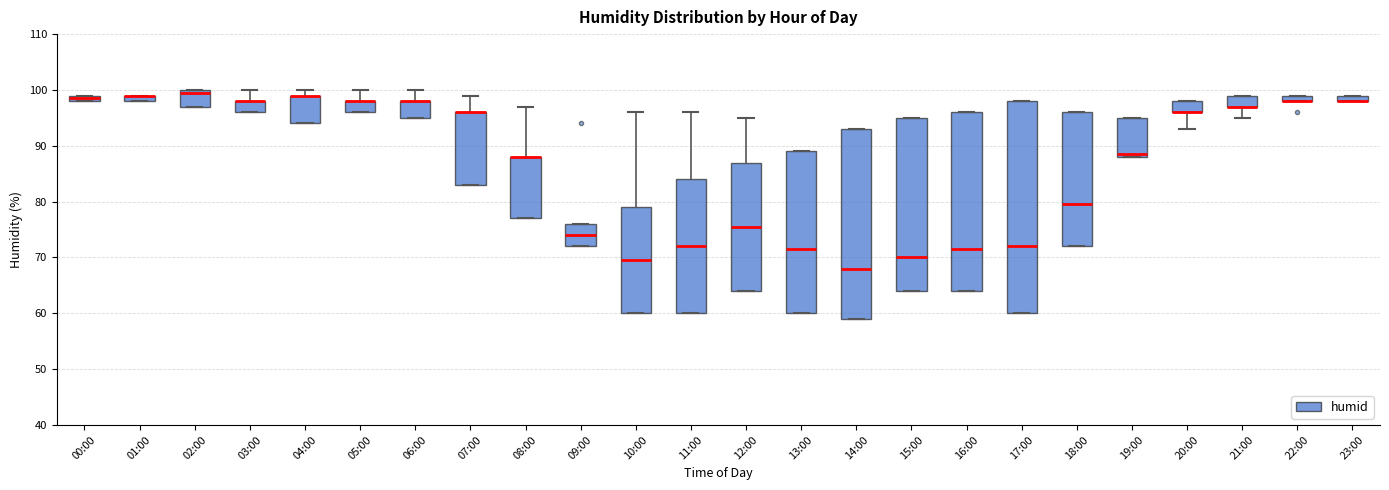

Comparing the boxes themselves (not the whiskers), which one is the tallest?

17:00